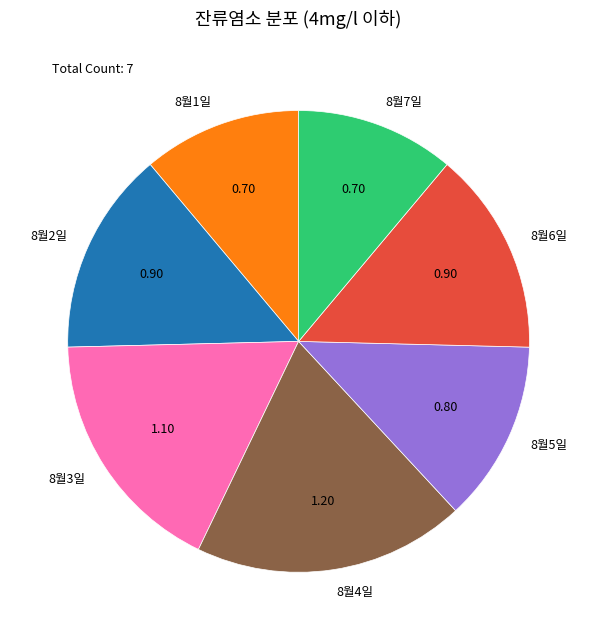

Is 8월5일 the majority of the pie?

No